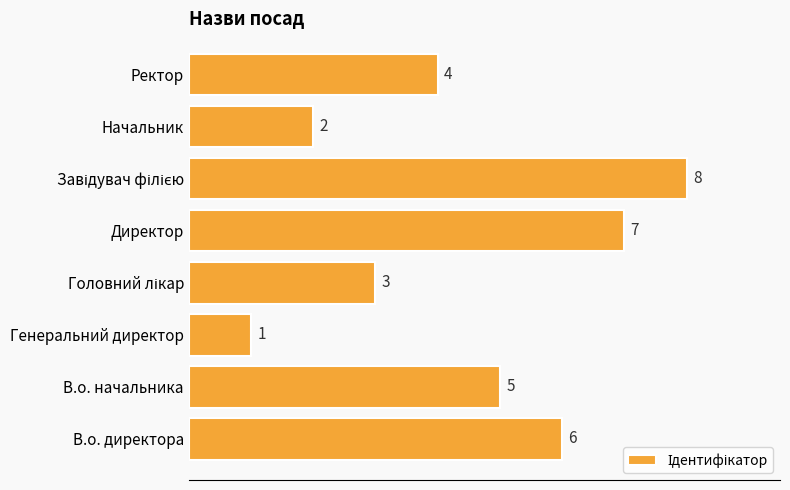

How many bars are there in total?

8